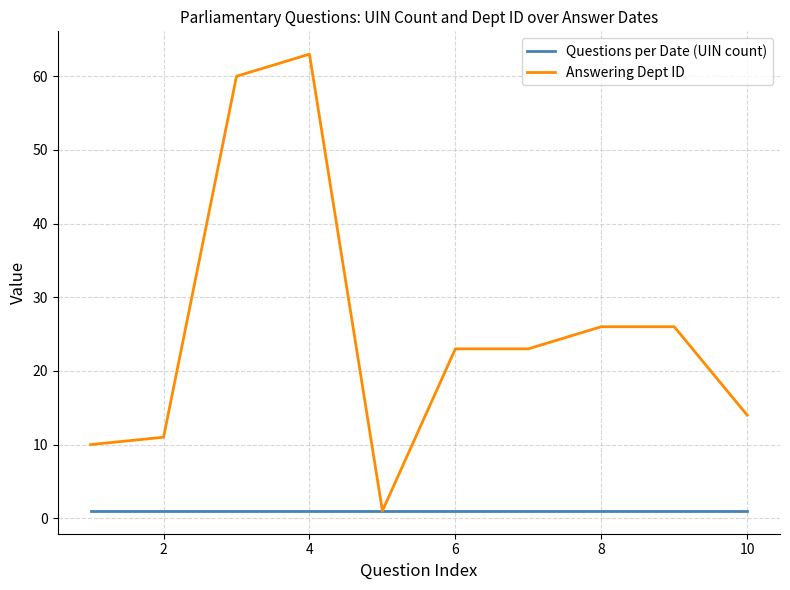

Rank the series by their maximum value, from highest to lowest.

Answering Dept ID, Questions per Date (UIN count)